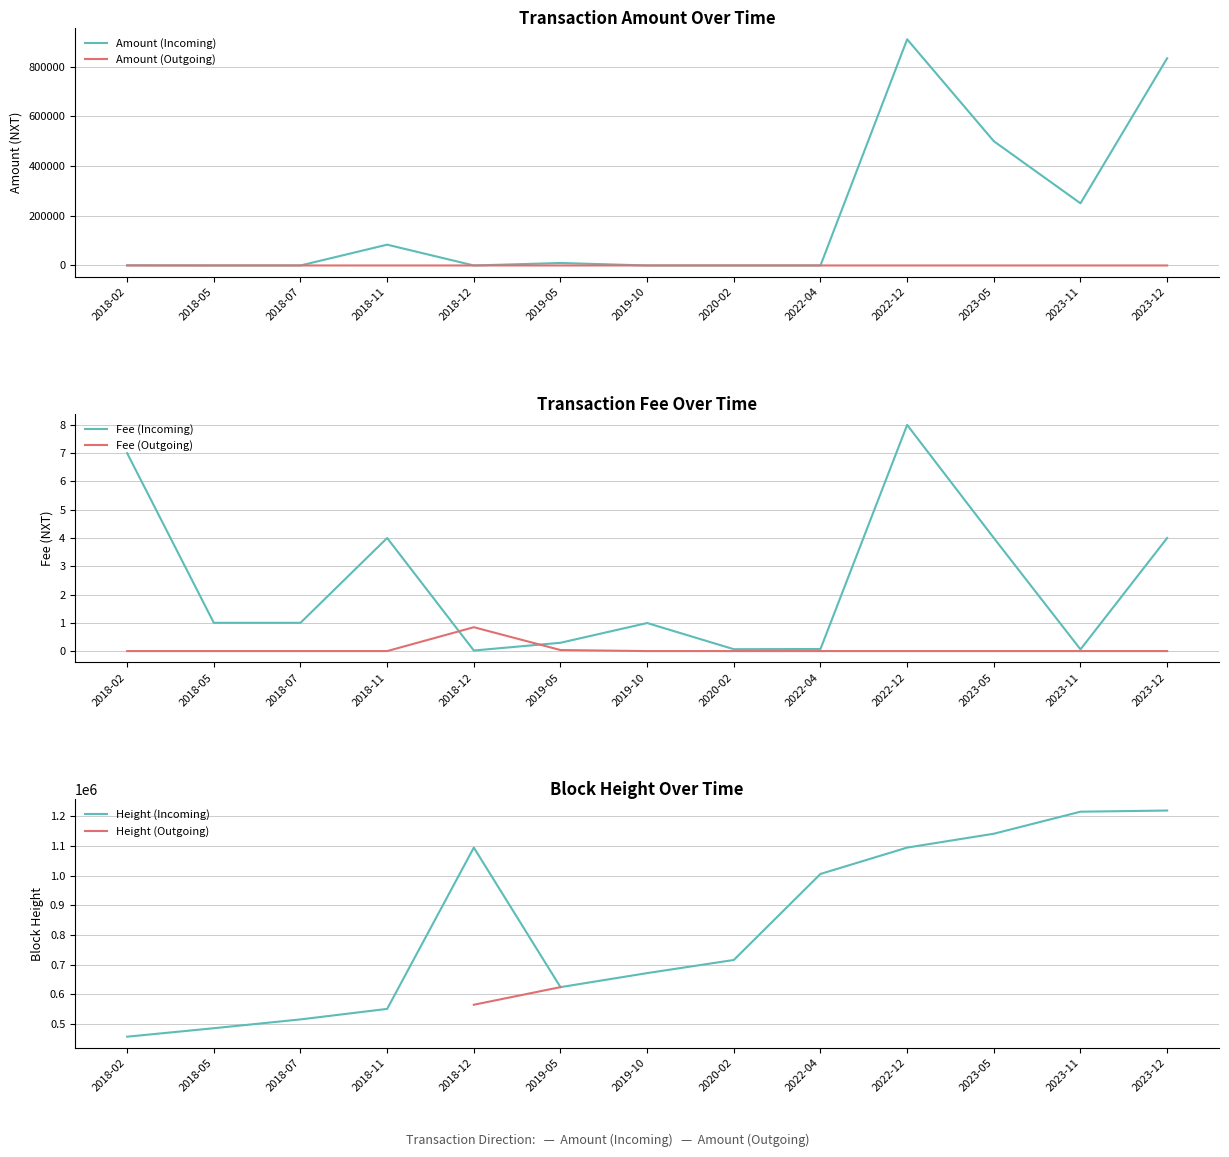

The value of Fee (Outgoing) at 2018-07 is 0.4. True or false?

False